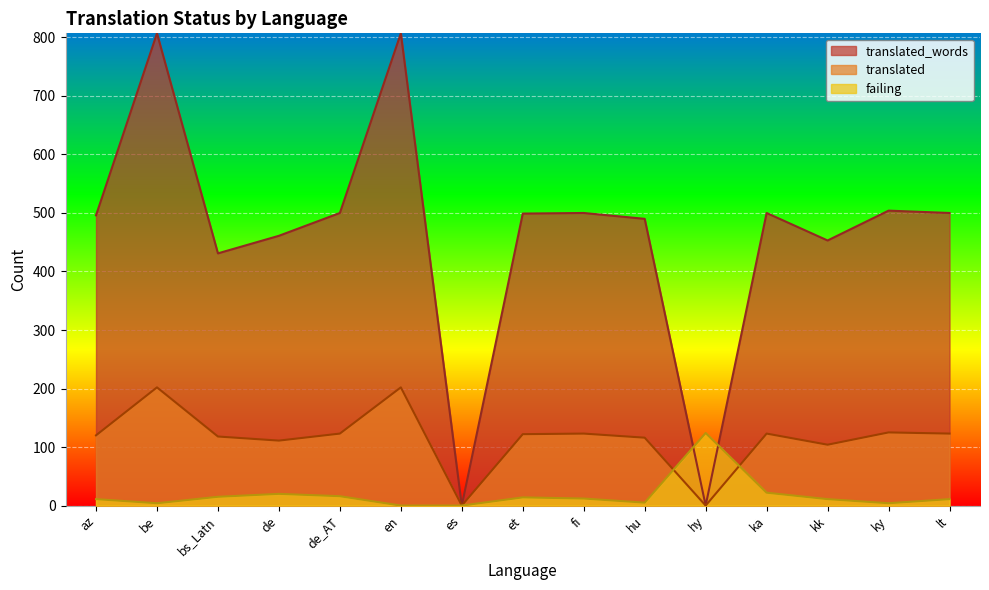

True or false: translated_words has more than 0 points higher than both neighbors.

True